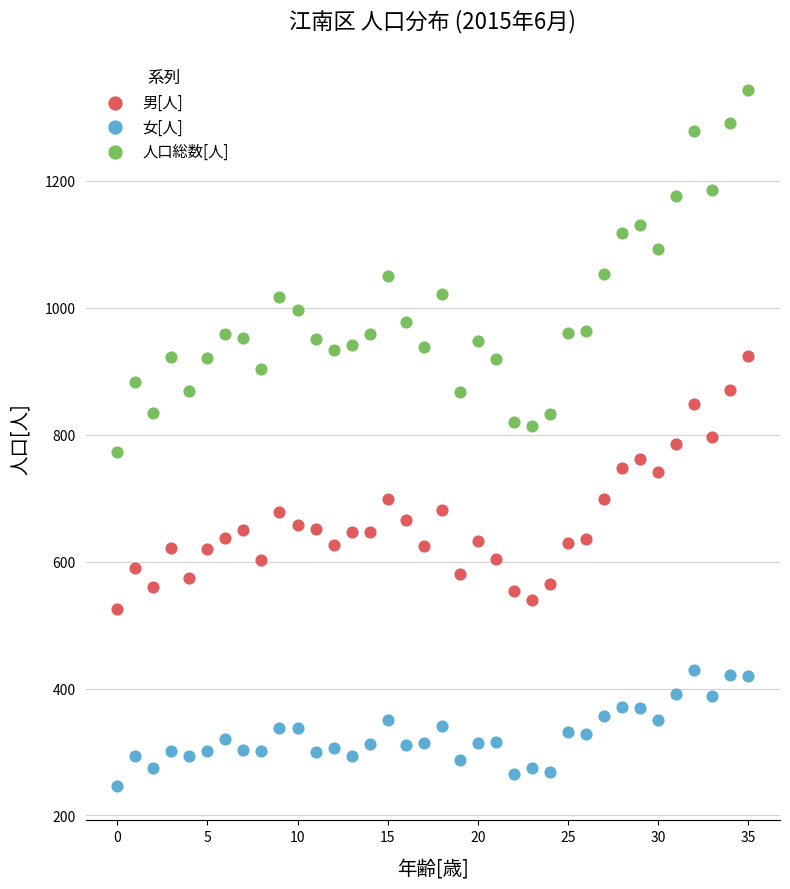

Across all data points, what is the range of Y values (max minus min)?

1096